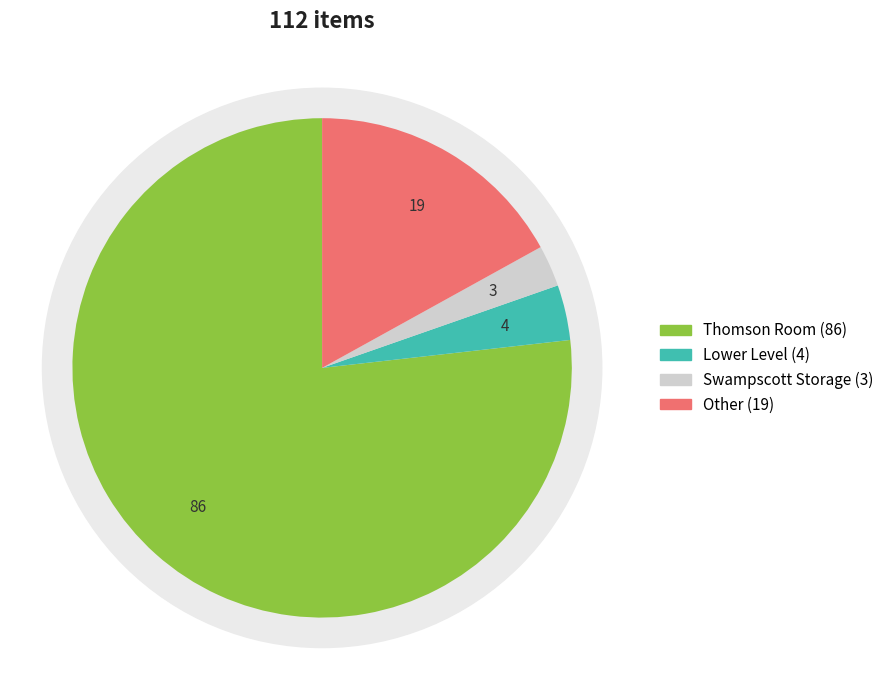

How many slices are in this pie chart?

4